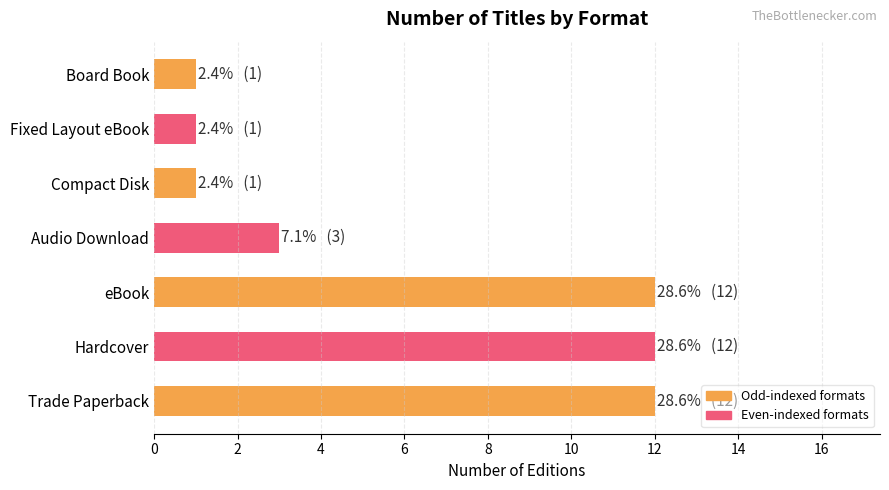

What is the difference between the maximum and minimum values?

11